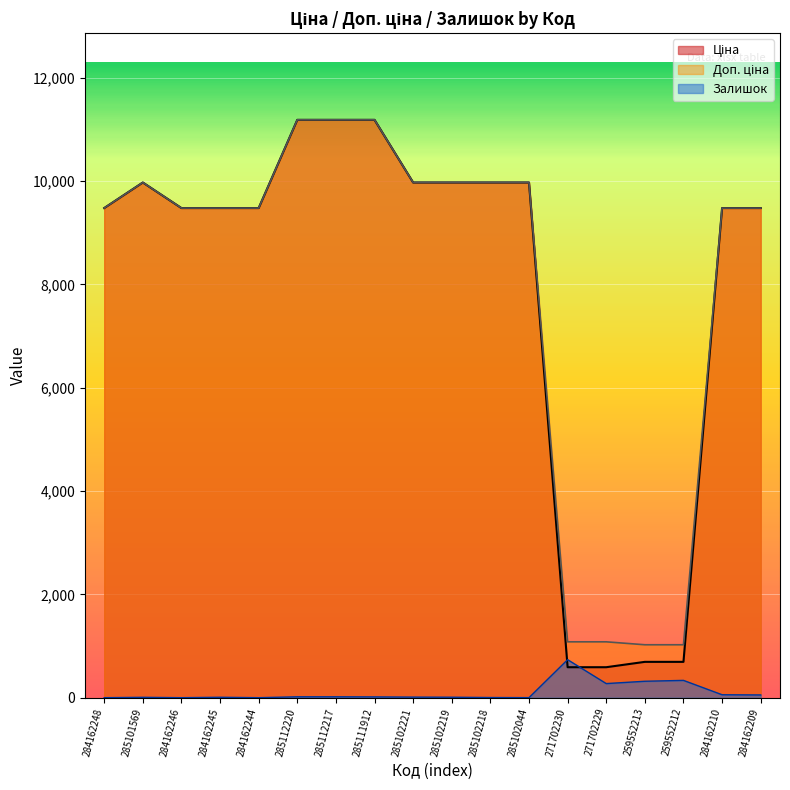

List the series in order of their peak value, highest first.

Ціна, Доп. ціна, Залишок